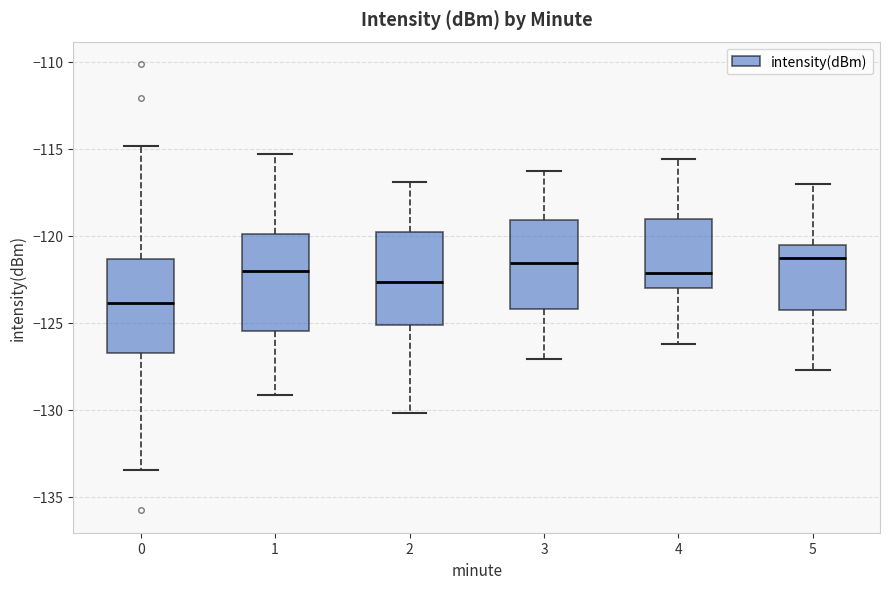

Where is the upper edge of the box at x = 3 on the y-axis? The values are not printed on the chart, so give them approximately, as read against the axis.

-119.0